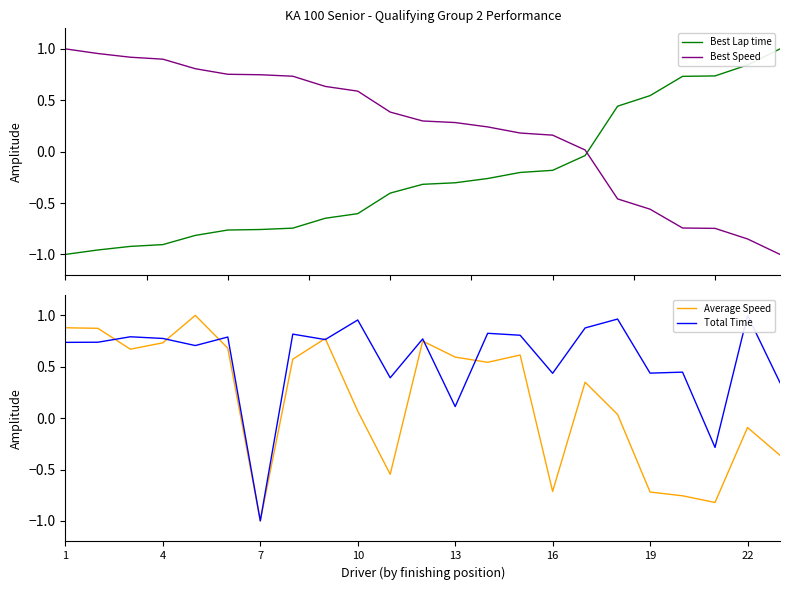

True or false: Best Lap time and Best Speed intersect in this chart.

True